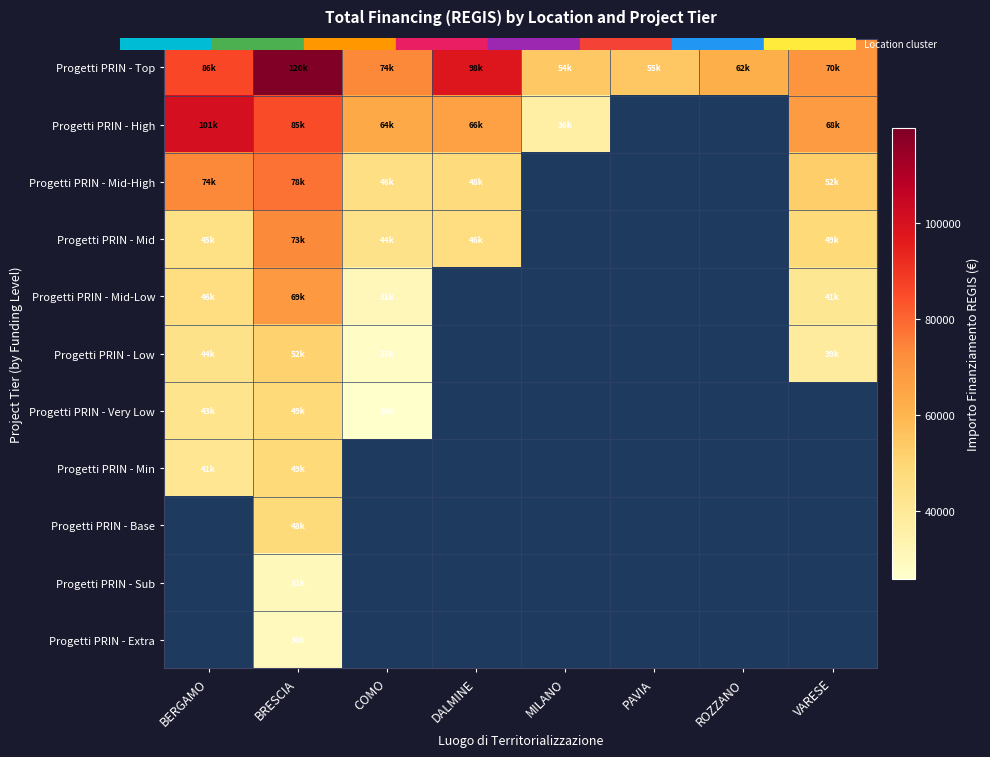

Which series has the largest total across all categories?

Progetti PRIN - Top